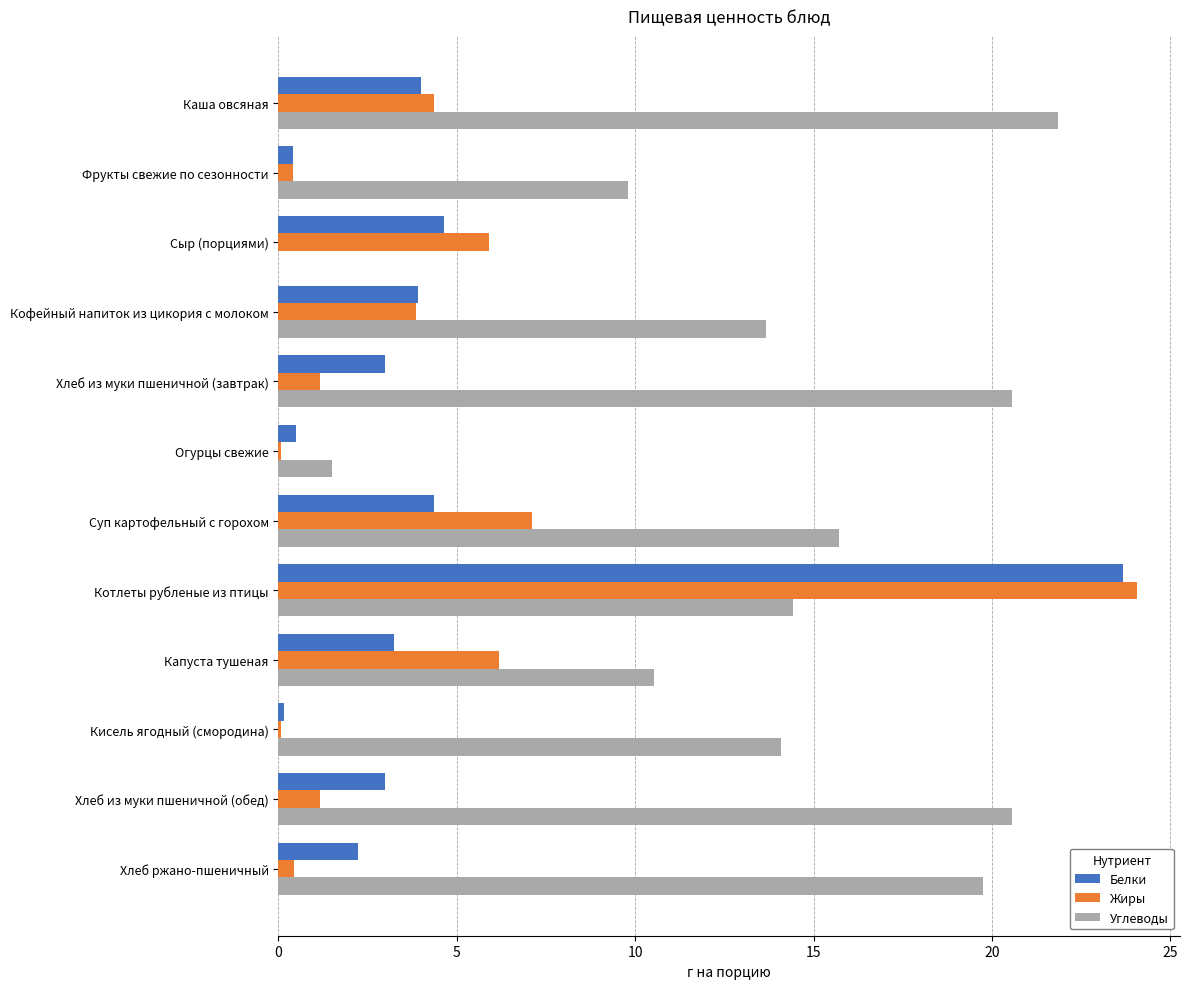

Where is Жиры nearest to the value 12?

Суп картофельный с горохом